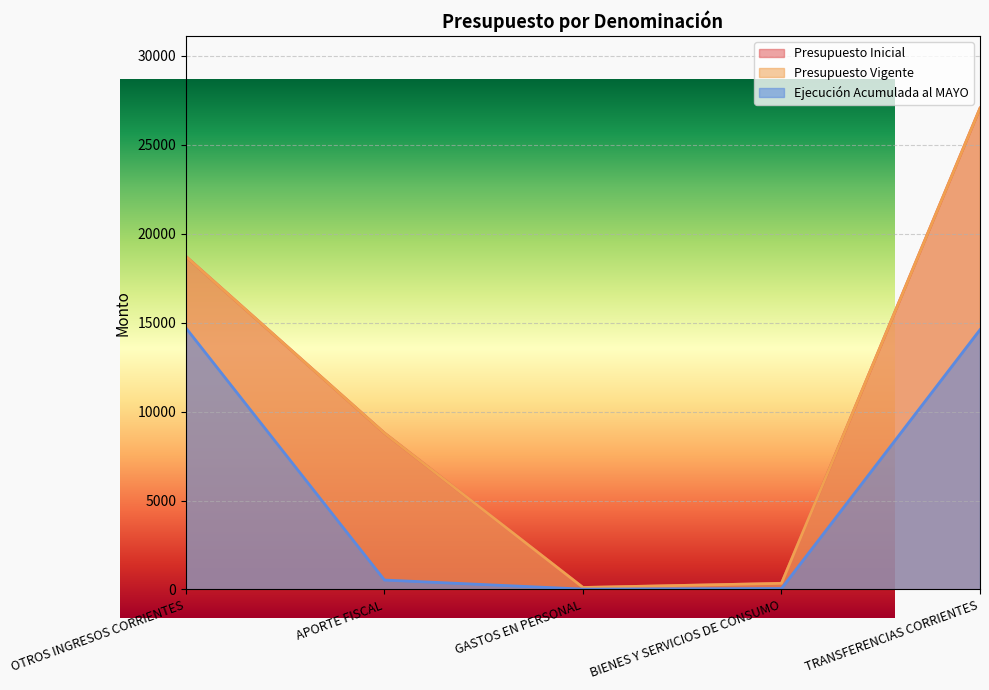

Where does the Ejecución Acumulada al MAYO series first go above 531?

OTROS INGRESOS CORRIENTES